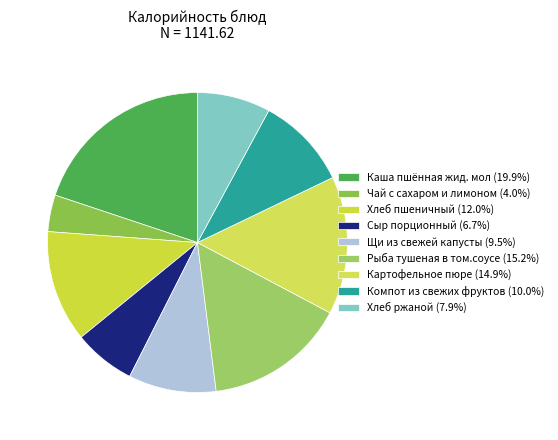

Between Чай с сахаром и лимоном and Рыба тушеная в том.соусе, which is larger?

Рыба тушеная в том.соусе